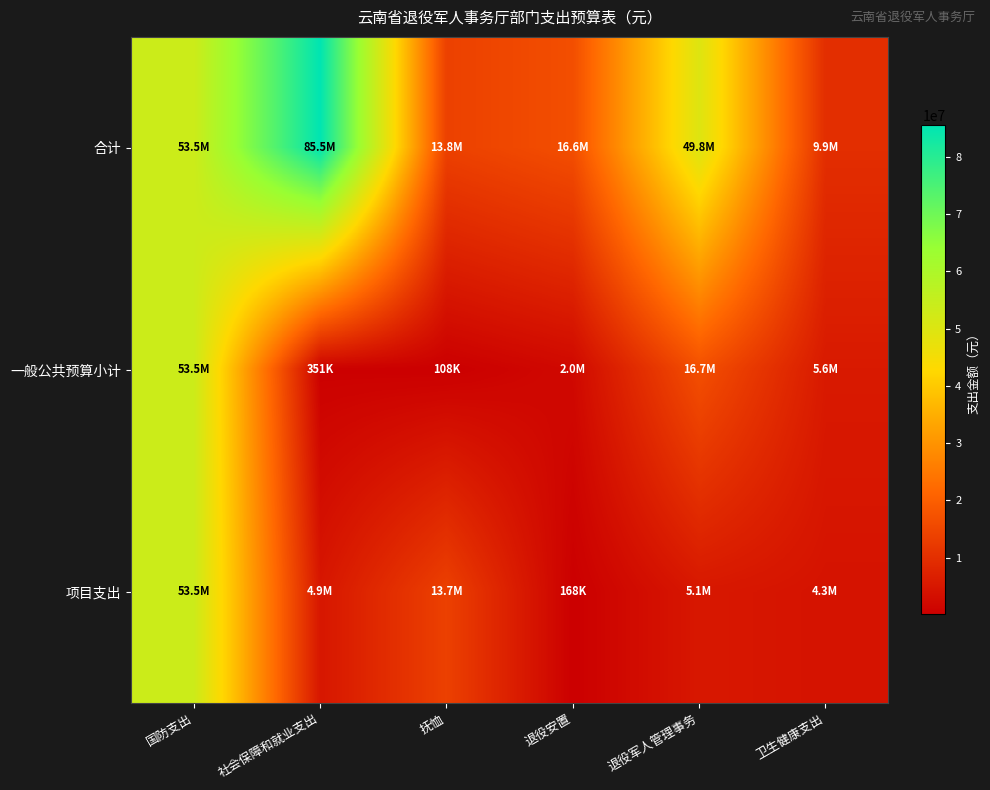

Rank the series at 国防支出 from highest to lowest value.

合计, 一般公共预算小计, 项目支出